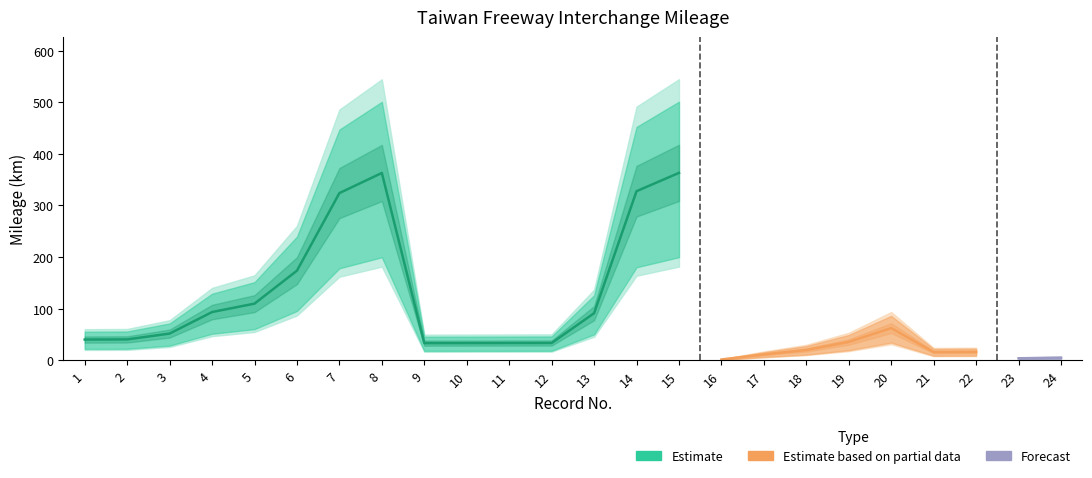

True or false: milage_lower and milage_km cross at least once.

False